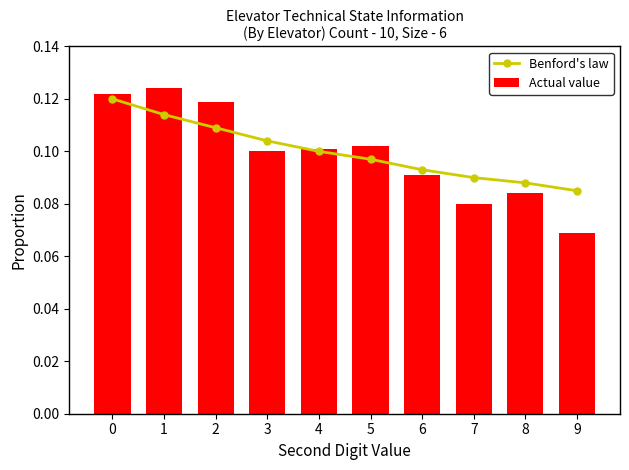

Which series has the widest spread of values?

Actual value